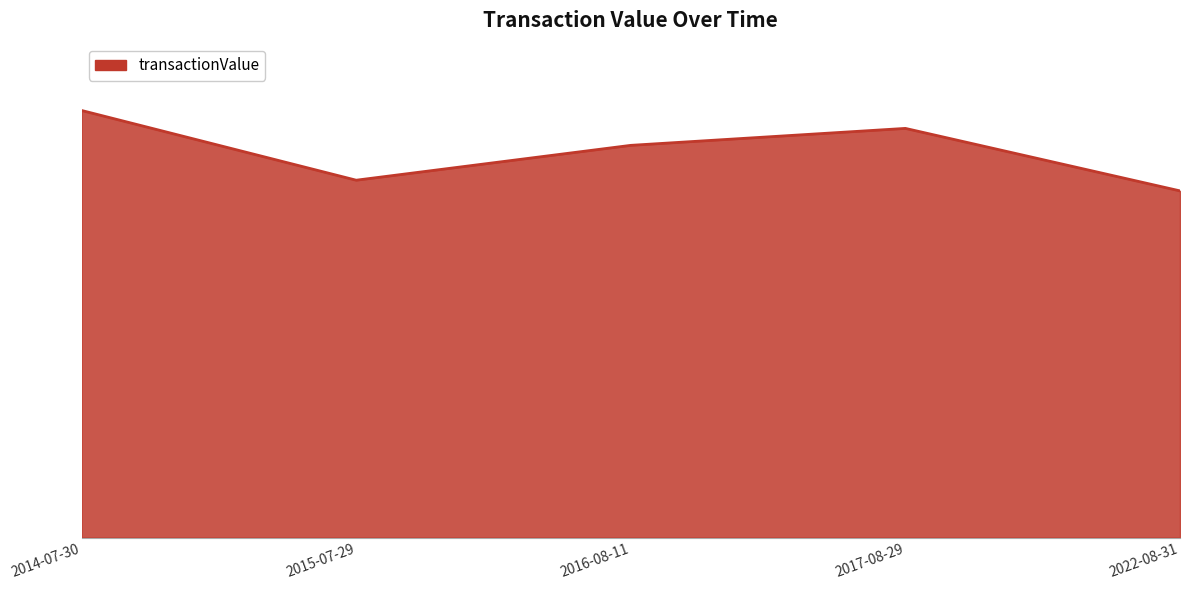

Rank the categories by value from highest to lowest.

2014-07-30, 2017-08-29, 2016-08-11, 2015-07-29, 2022-08-31